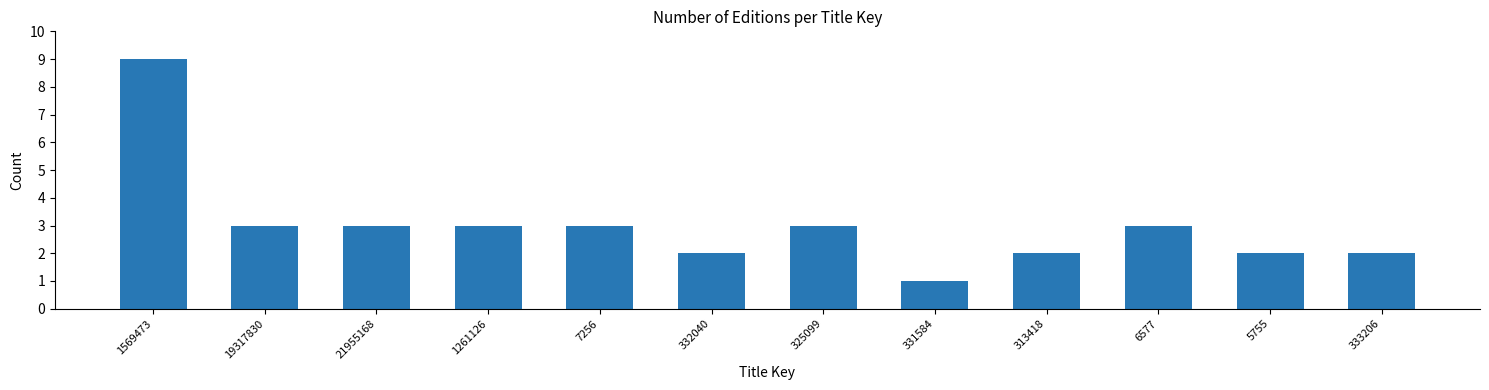

Reading right to left, transcribe all the data shown in this chart.

333206=2	5755=2	6577=3	313418=2	331584=1	325099=3	332040=2	7256=3	1261126=3	21955168=3	19317830=3	1569473=9